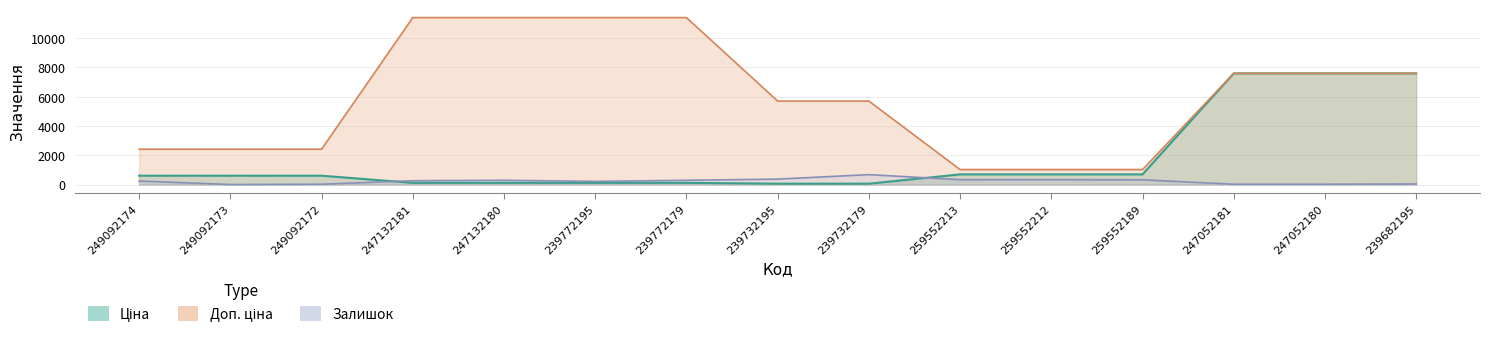

How many data points in Ціна are above 603?

9